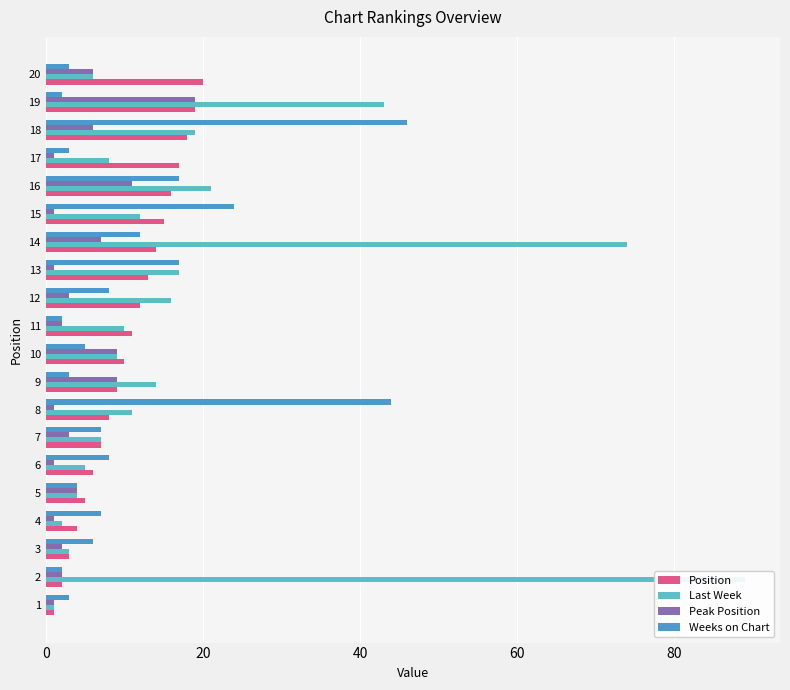

Which series has the widest spread of values?

Last Week